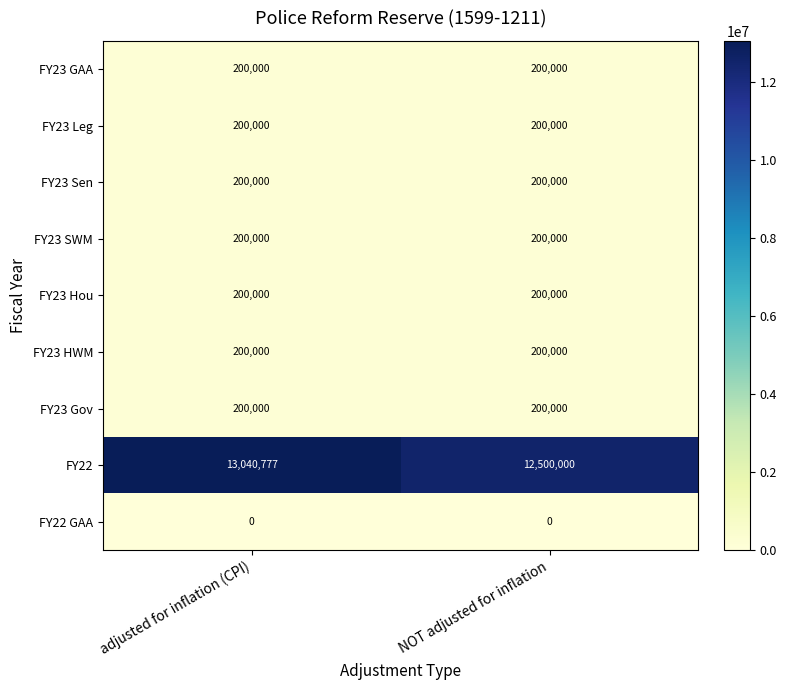

What is the greatest value displayed?

13040777